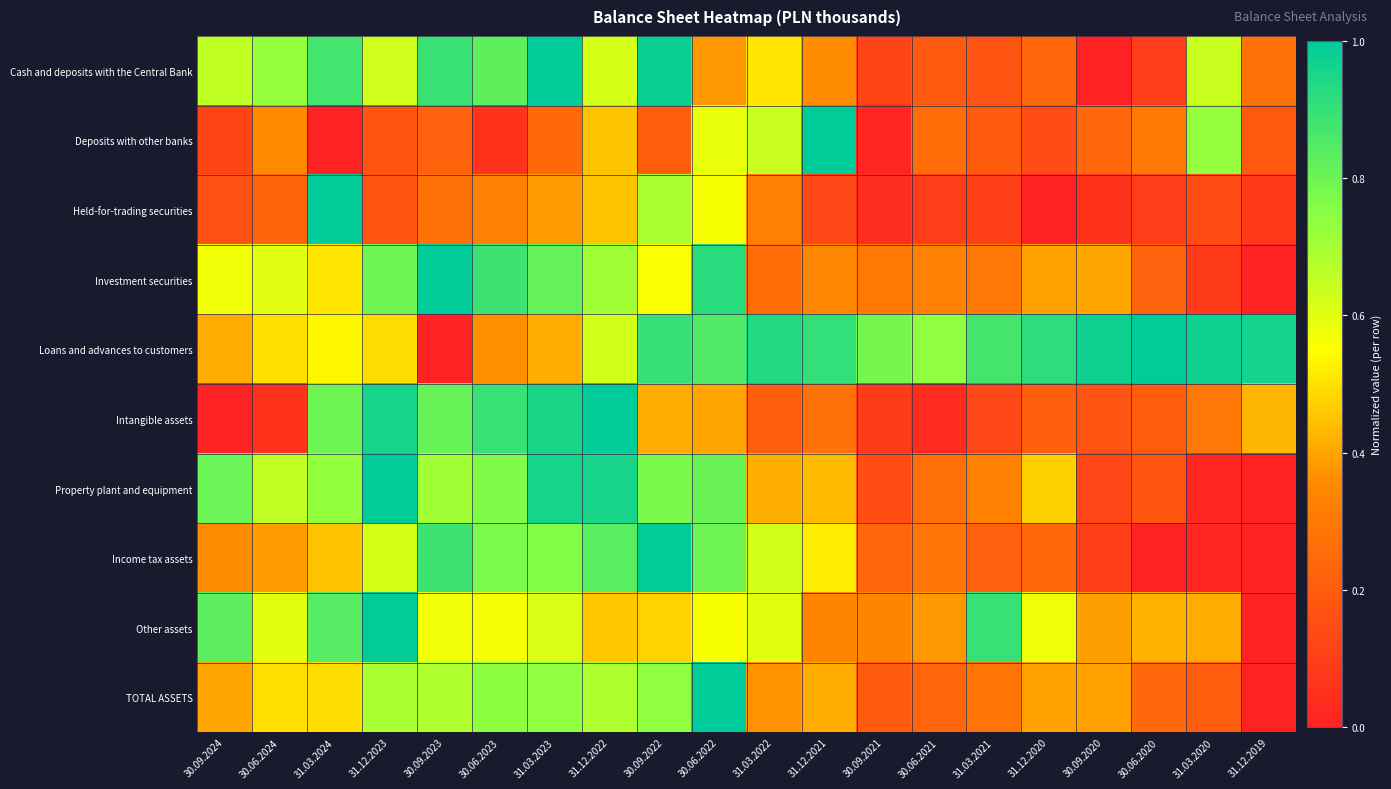

At which category does the chart reach its minimum across all series?

30.09.2020